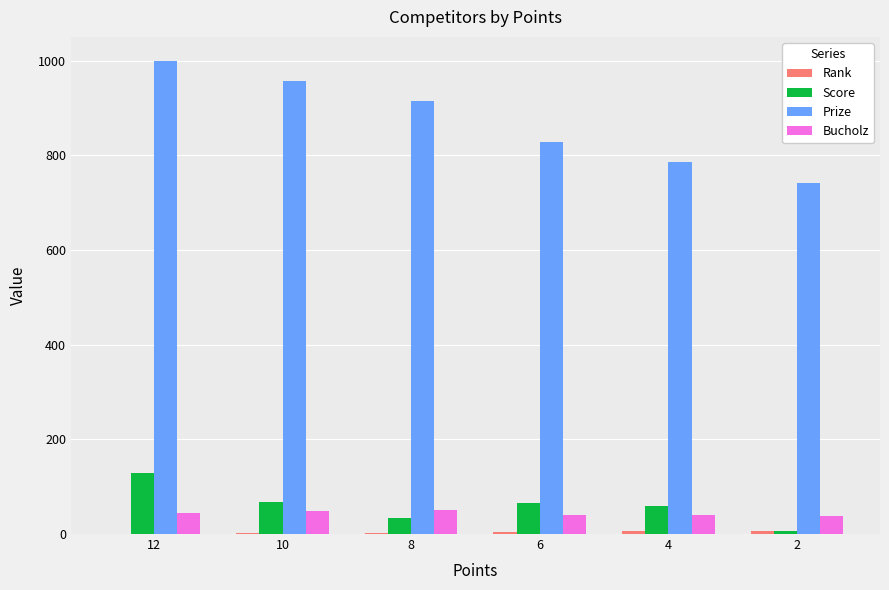

The value of Prize at 6 is 828. True or false?

True